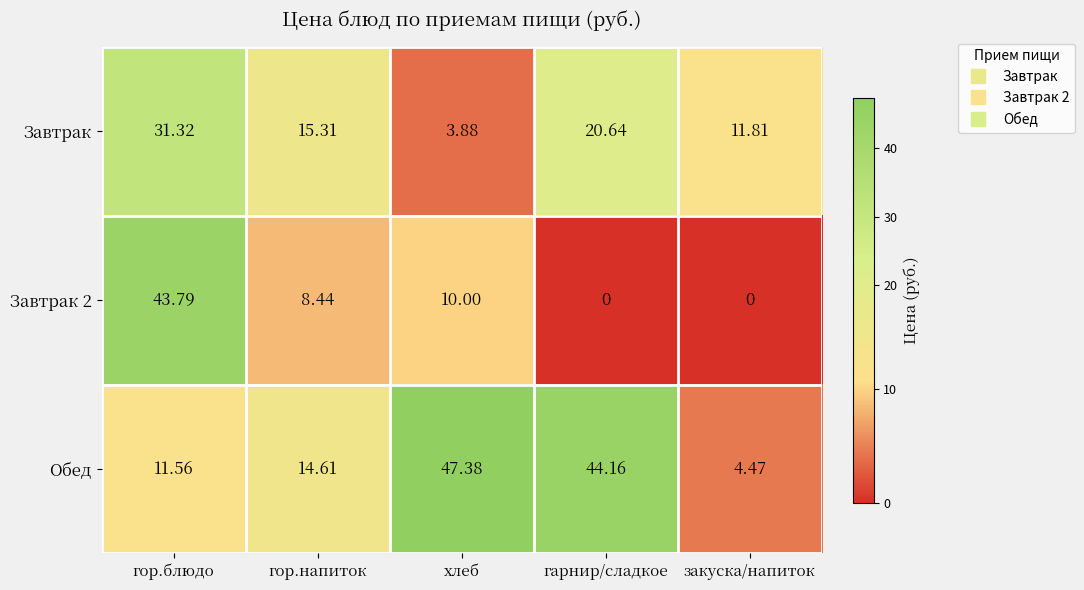

How many data points does each series have?

5